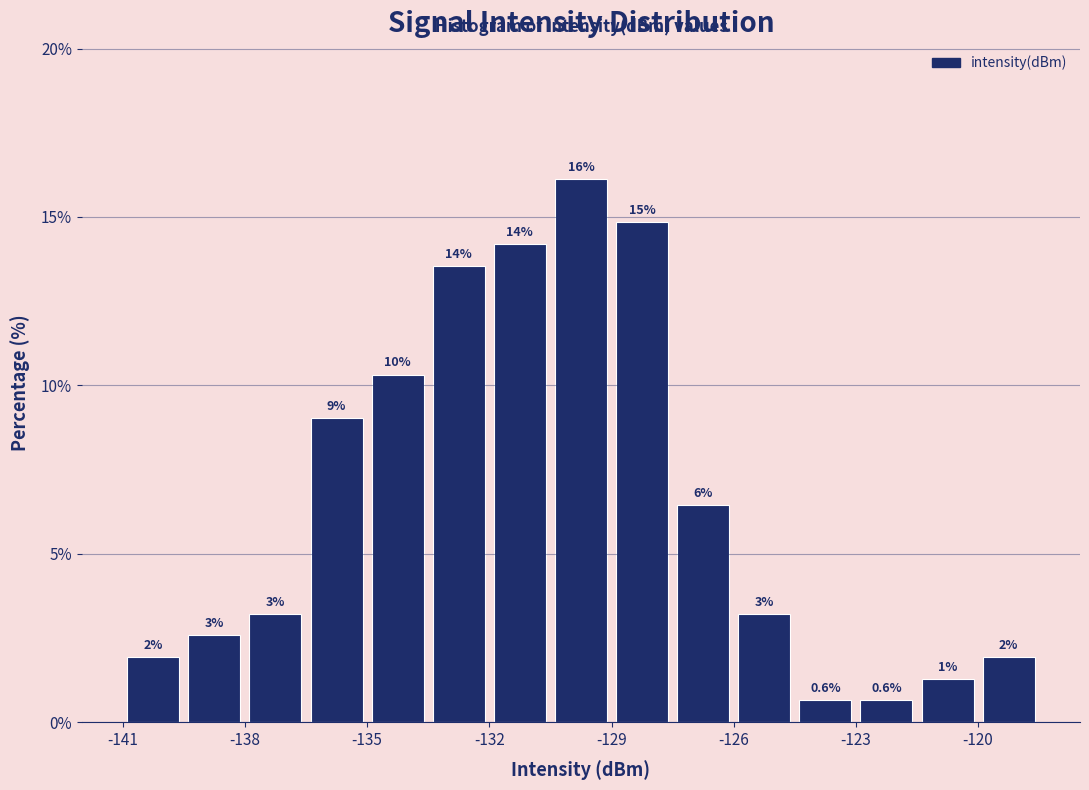

Around what value on the x-axis is the tallest bar? Give the approximate position of its centre, as read against the axis.

-129.5